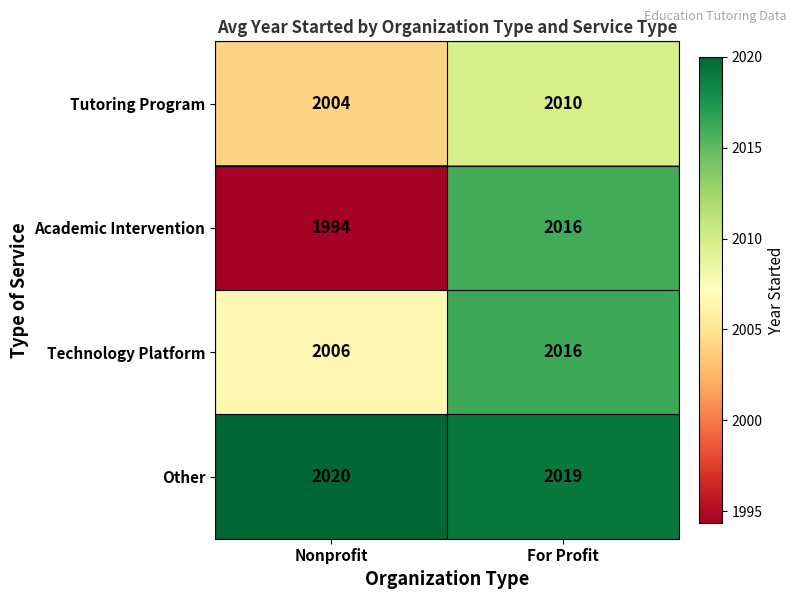

What is the spread (max minus min) of values at For Profit?

9